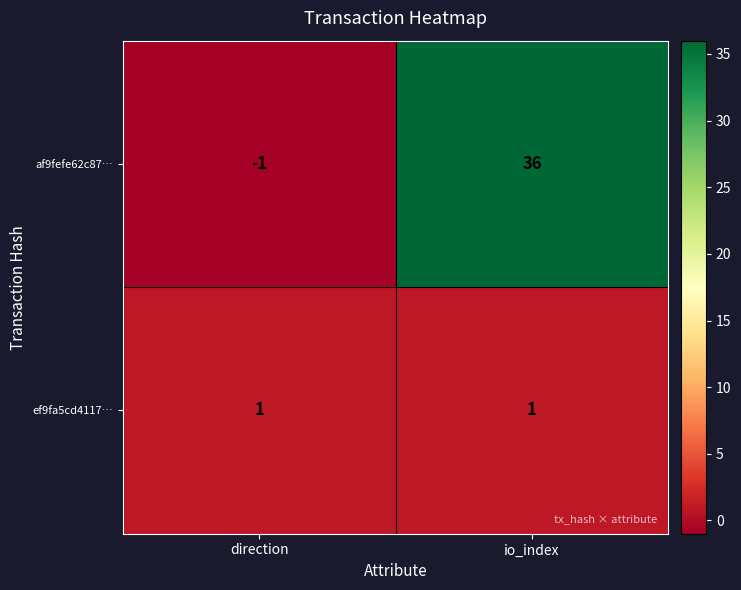

Rank the series at io_index from lowest to highest value.

ef9fa5cd4117…, af9fefe62c87…